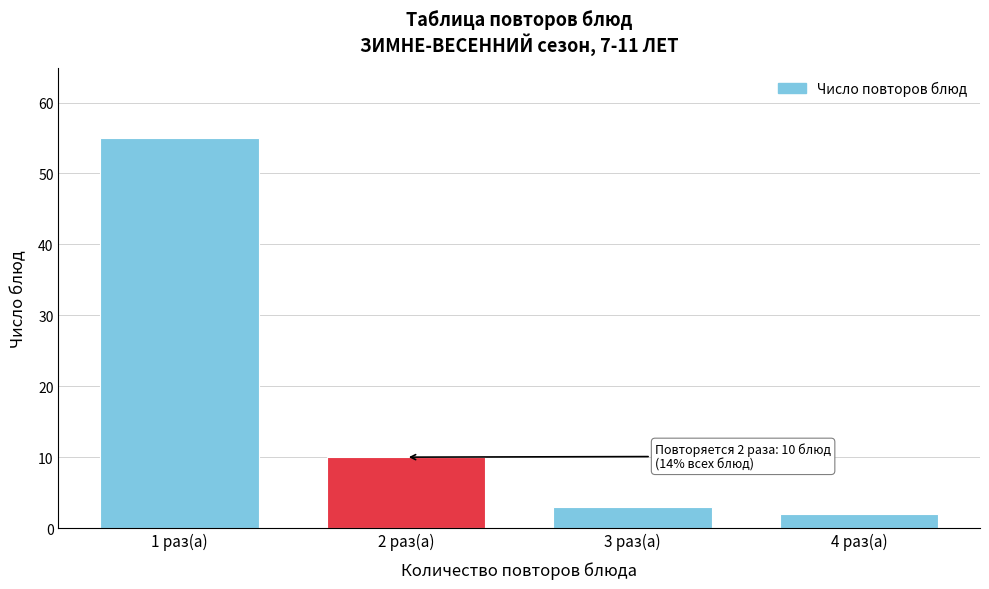

Reading right to left, list all the values displayed in this chart.

4 раз(а)=2	3 раз(а)=3	2 раз(а)=10	1 раз(а)=55